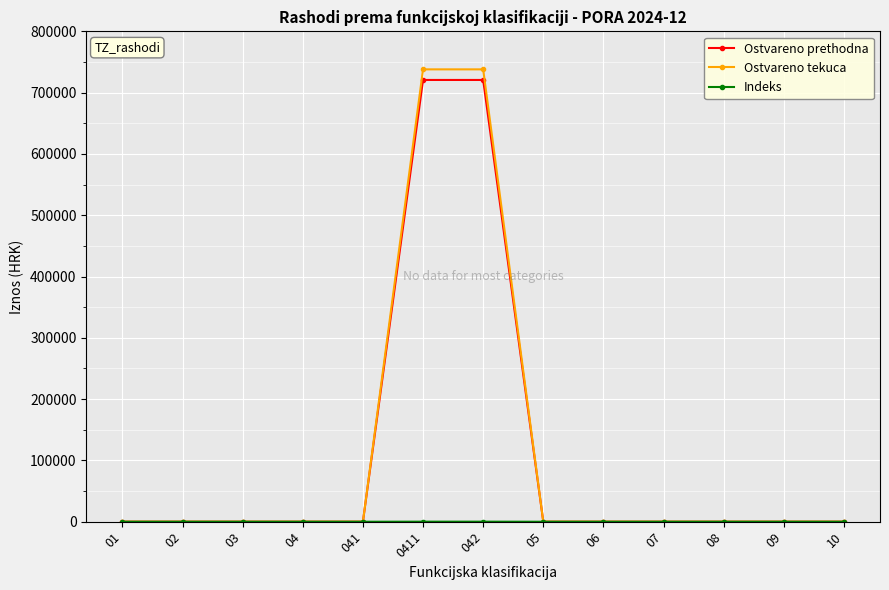

Which series has the widest spread of values?

Ostvareno tekuca